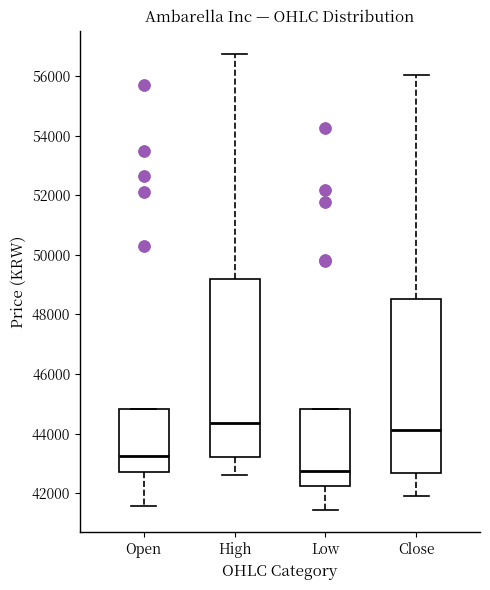

Reading left to right, read every box against the y-axis: the position of its median line, the range the box covers, and the ends of its whiskers. The values are not printed on the chart, so give them approximately, as read against the axis.

Open: median 43200, box 42800 to 44800, whiskers 41600 to 44800
High: median 44400, box 43200 to 49200, whiskers 42600 to 56800
Low: median 42800, box 42200 to 44800, whiskers 41400 to 44800
Close: median 44200, box 42600 to 48600, whiskers 42000 to 56000